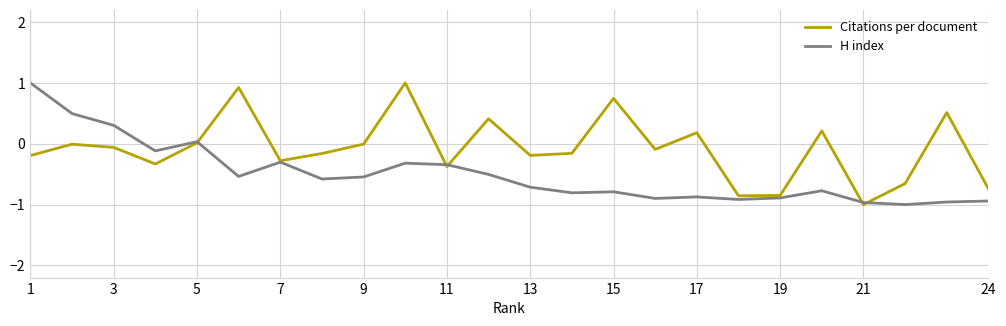

True or false: H index has more than 2 points higher than both neighbors.

True